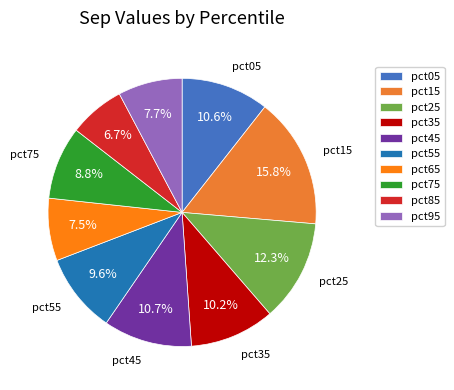

What percentage is the pct25 slice, to the nearest percent?

12%